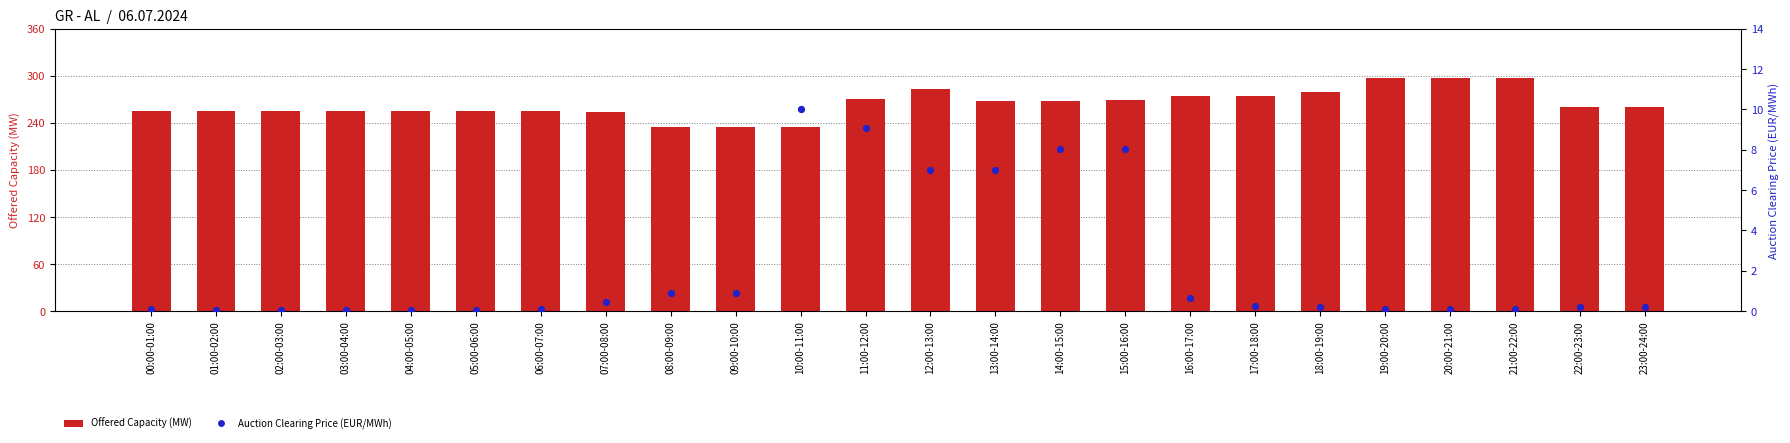

Which series reaches the maximum Y coordinate?

Offered Capacity (MW)